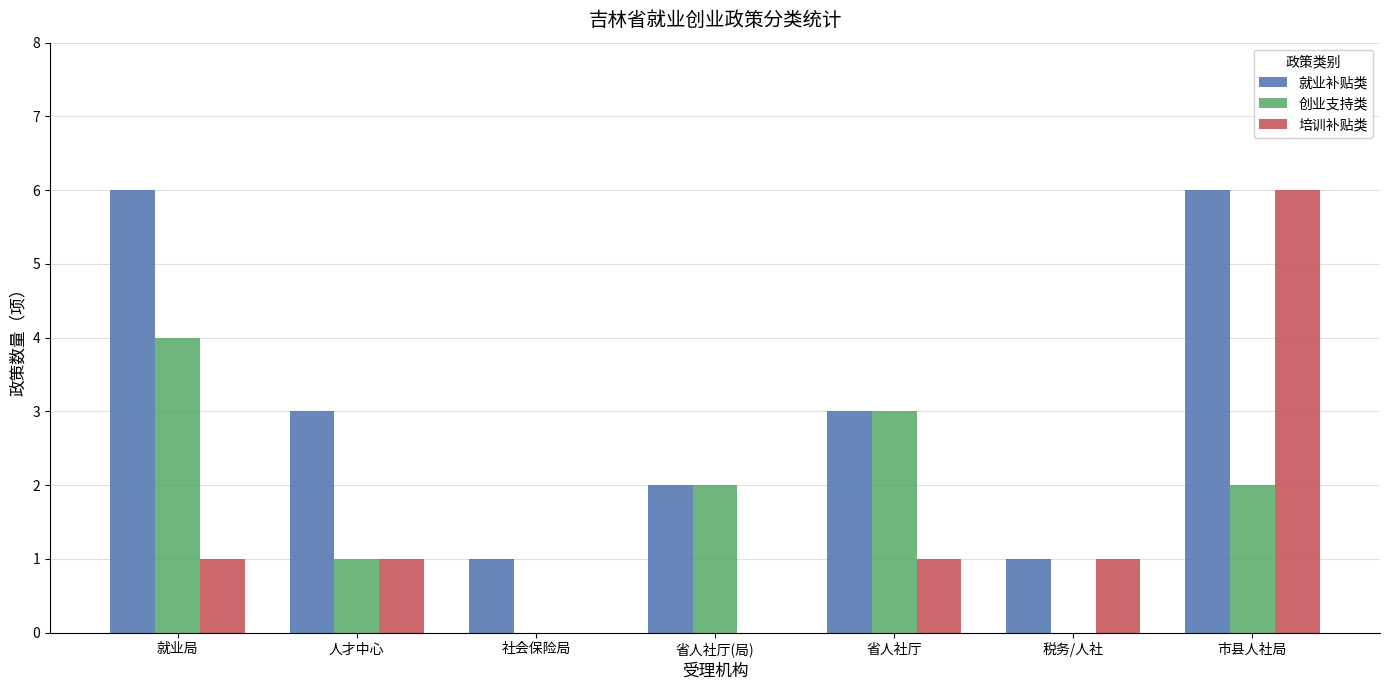

Which series changed the most between 就业局 and 市县人社局?

培训补贴类